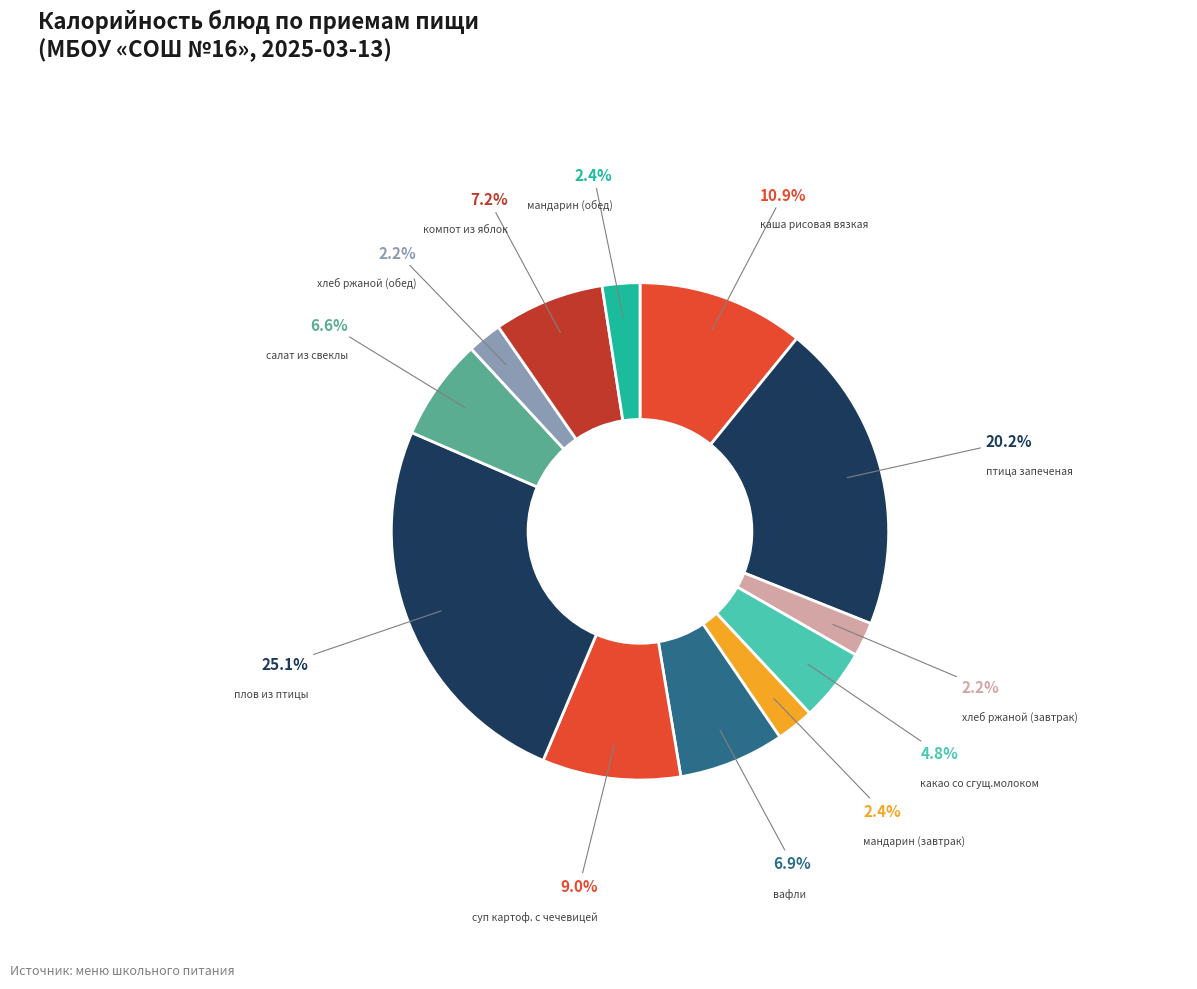

Approximately how many times larger is the value at мандарин (обед) compared to какао со сгущ.молоком?

0.5